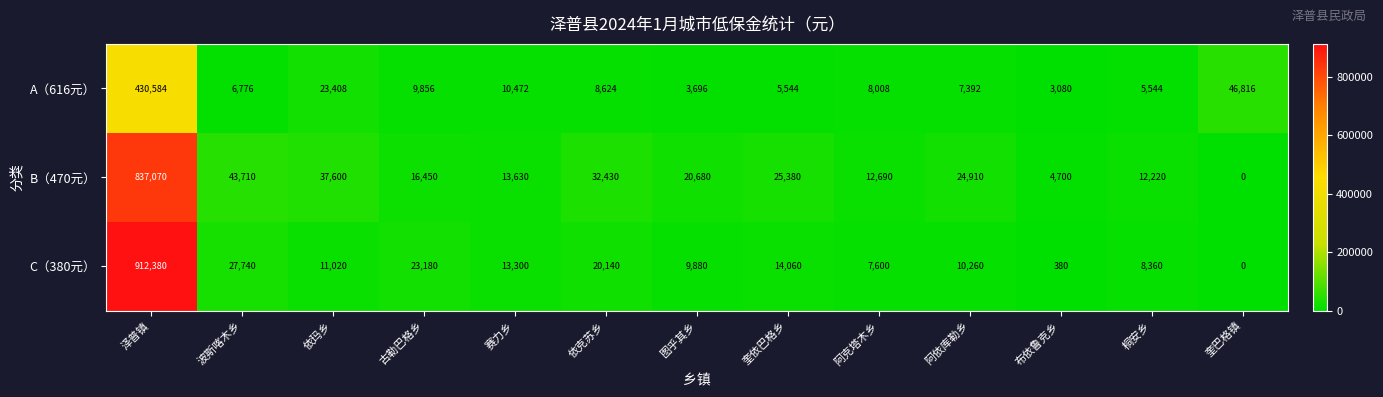

At how many categories does at least one series exceed 666261?

1